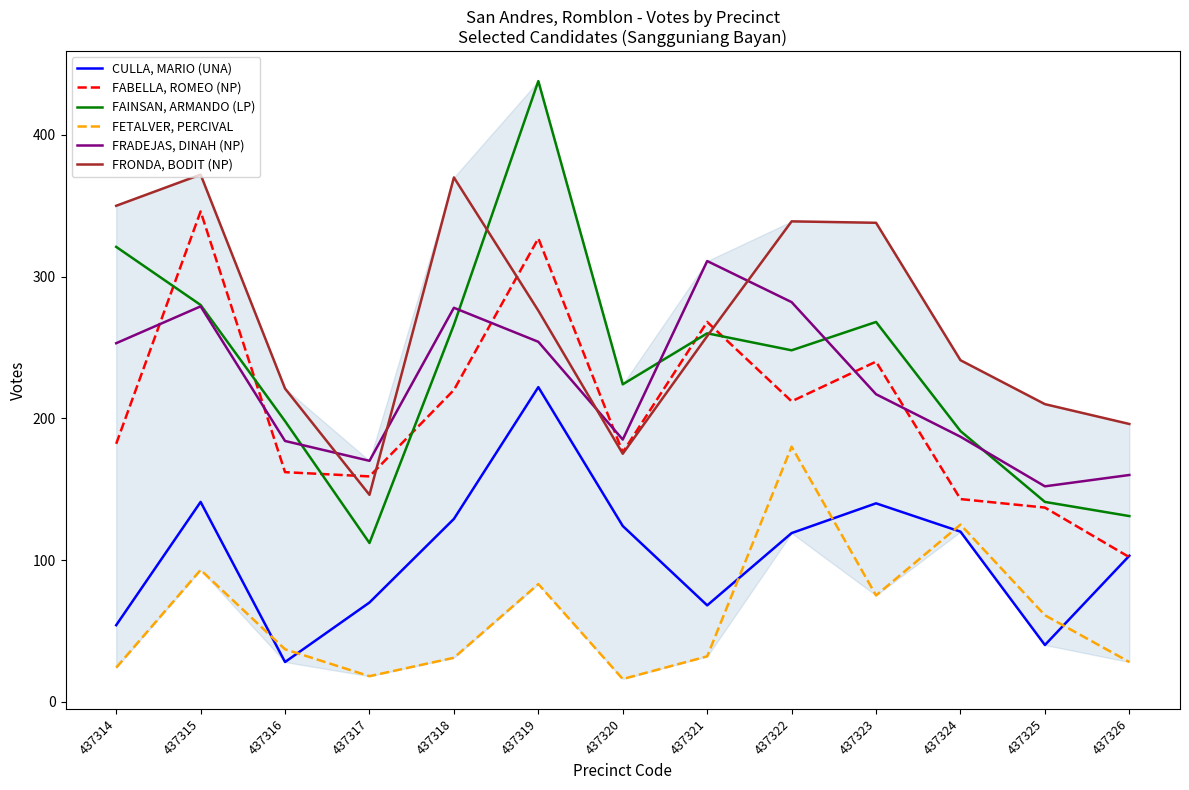

Is the value of FAINSAN, ARMANDO (LP) at 437318 greater than the value of FETALVER, PERCIVAL at 437318?

Yes